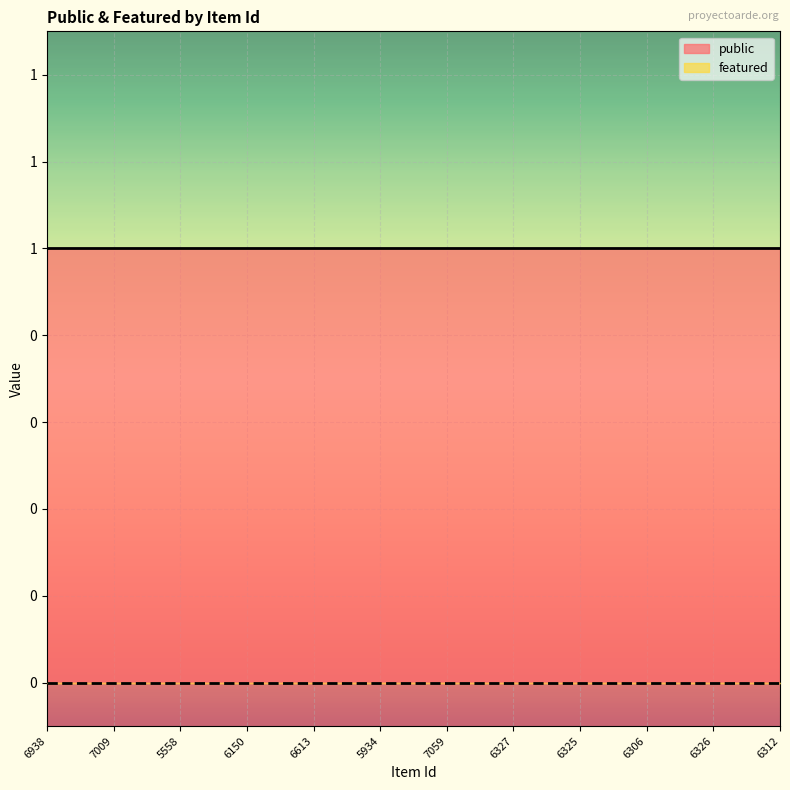

True or false: public and featured cross at least once.

False